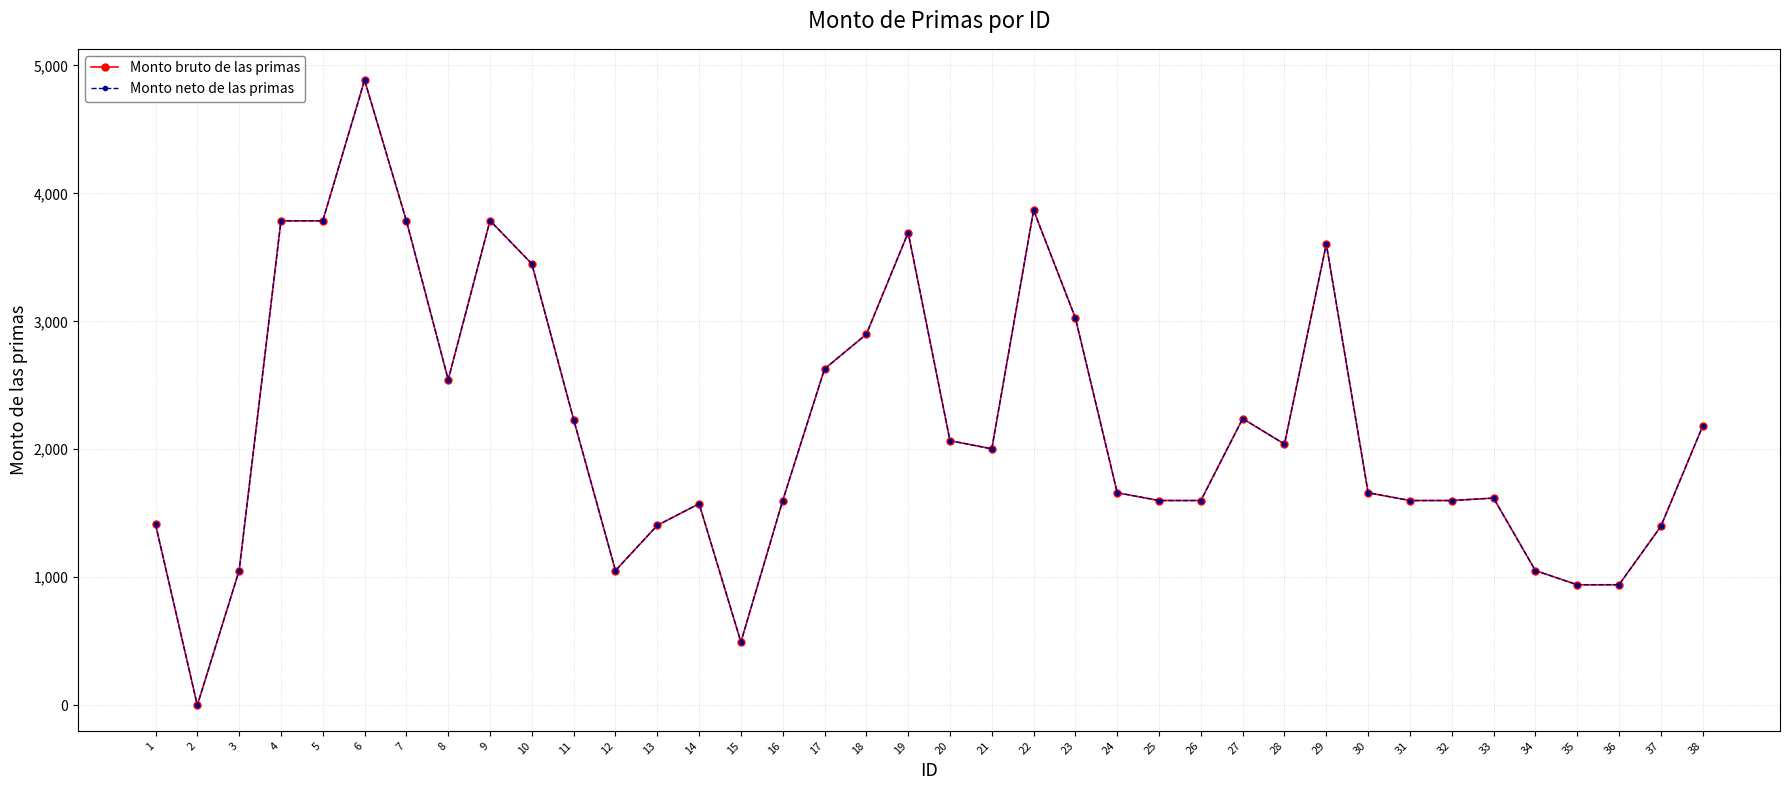

Which category has the lowest value in the Monto neto de las primas series?

2